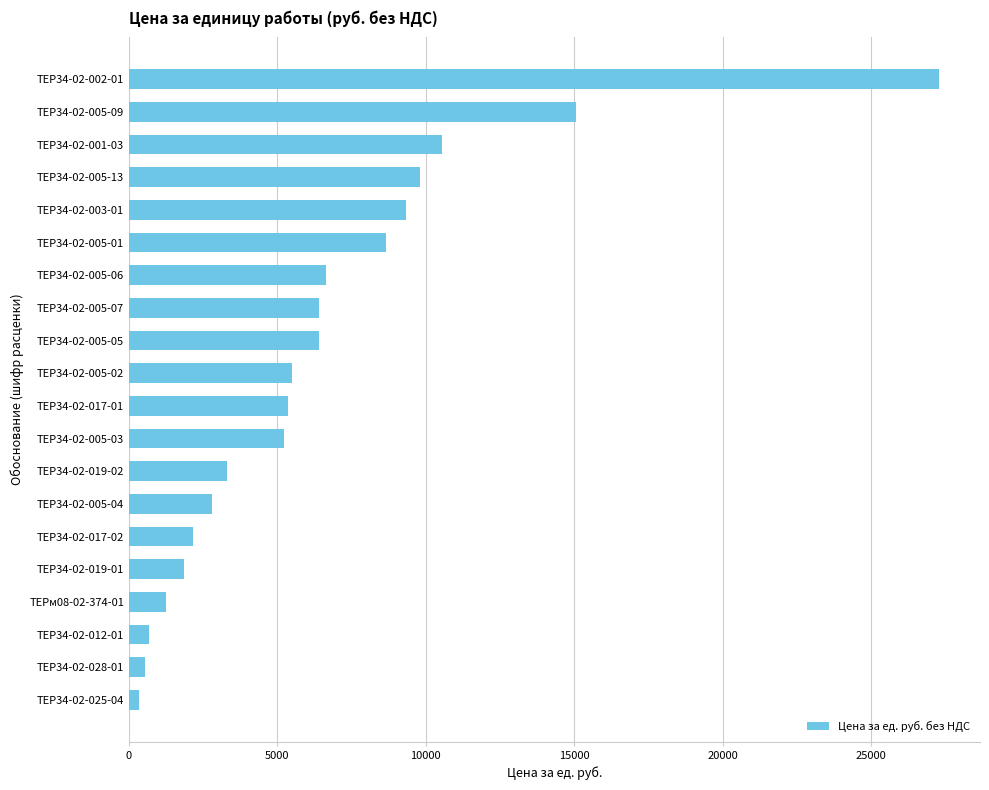

Which has a higher value, ТЕР34-02-003-01 or ТЕР34-02-005-01?

ТЕР34-02-003-01